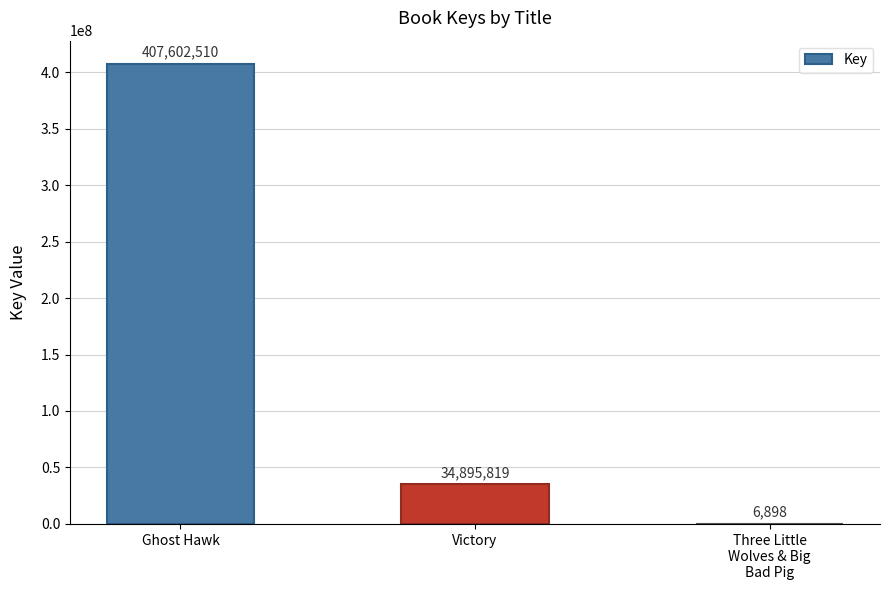

The value at Victory is 56834262. True or false?

False